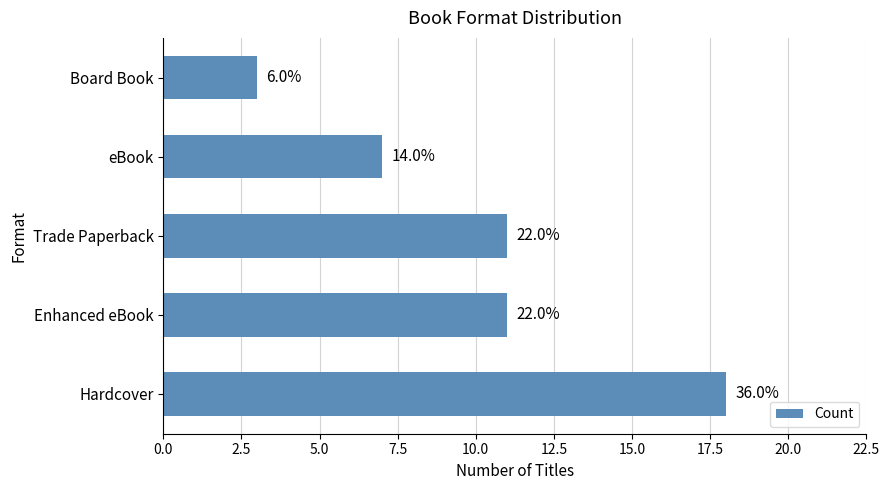

What is the difference between the maximum and minimum values?

15